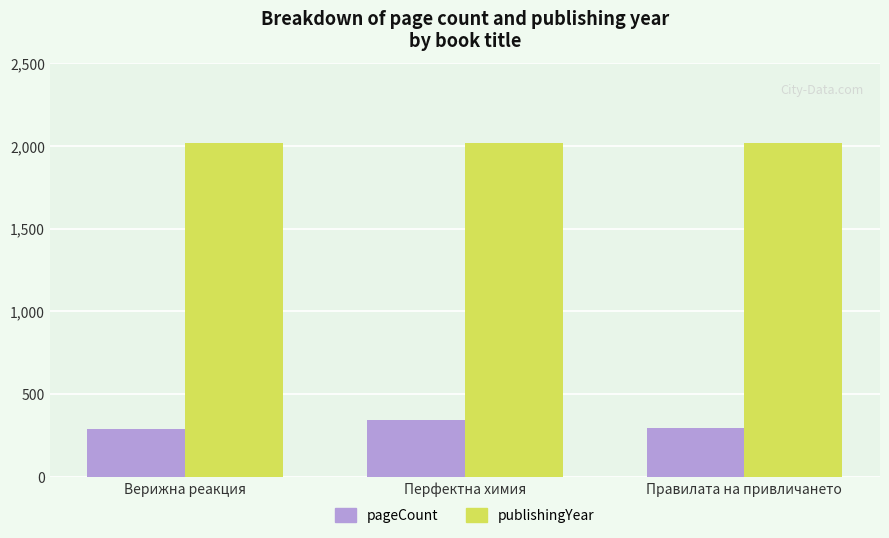

Which series has the largest total across all categories?

publishingYear